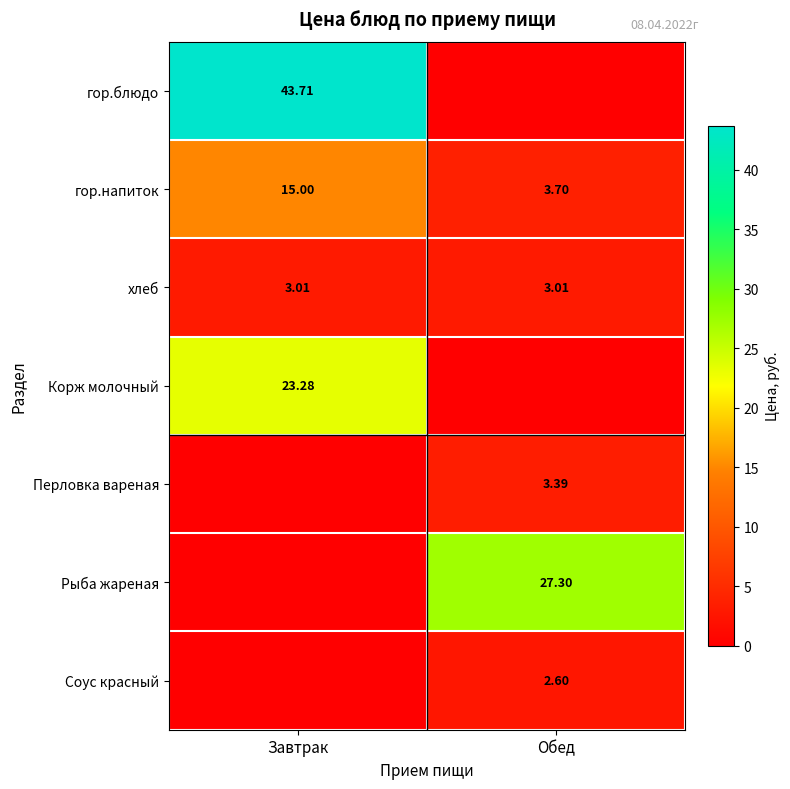

Rank the categories by гор.блюдо value from lowest to highest.

Обед, Завтрак